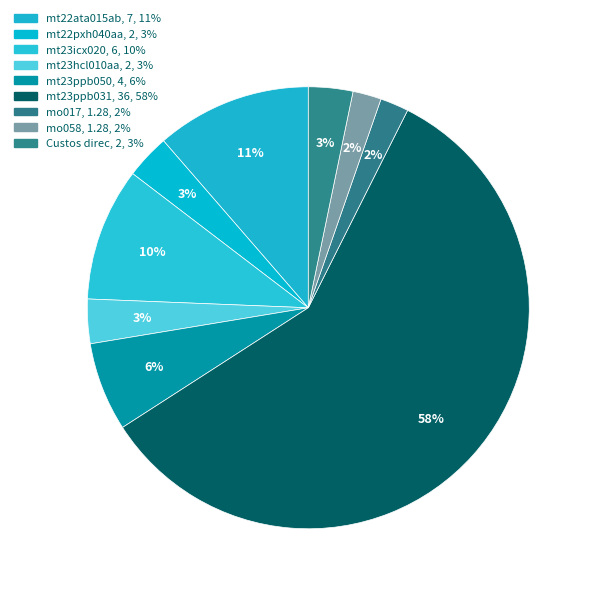

Count the number of slices in the pie.

9